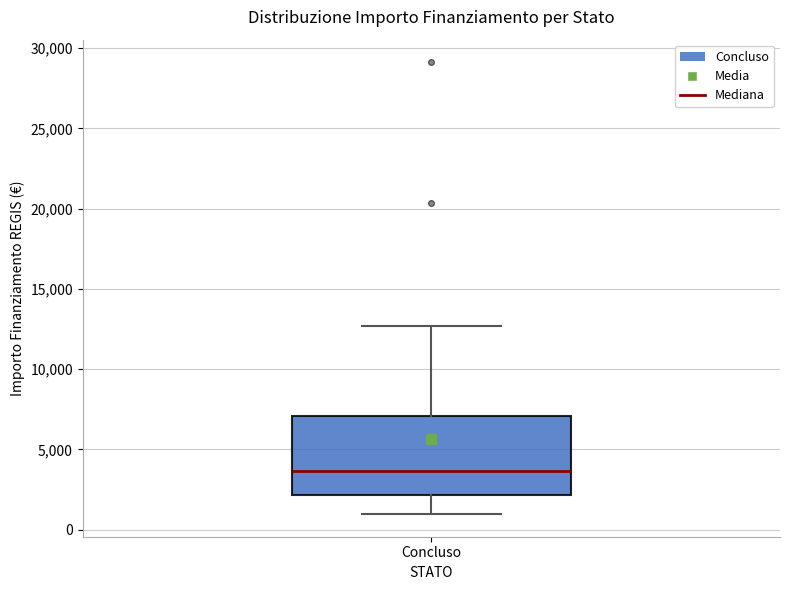

Transcribe this box plot: give where the median line is, the range the box spans, and where the two whiskers end, as read against the y-axis. The values are not printed on the chart, so give them approximately, as read against the axis.

median 3500, box 2000 to 7000, whiskers 1000 to 12500